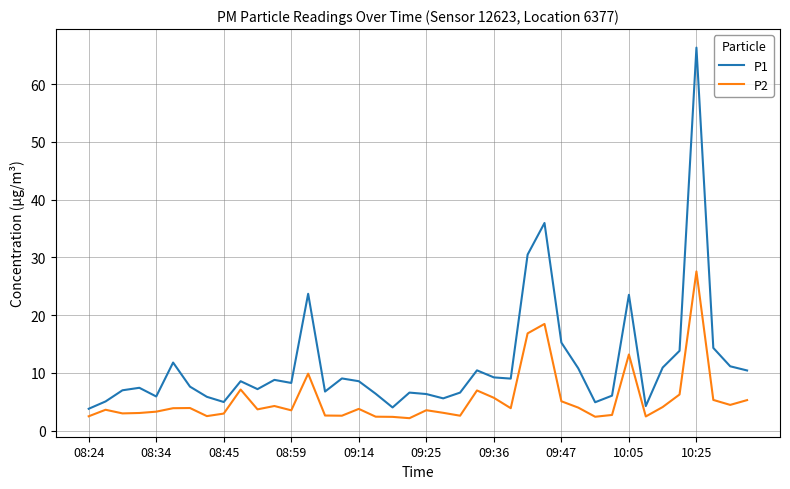

What is the maximum value for P2?

27.6